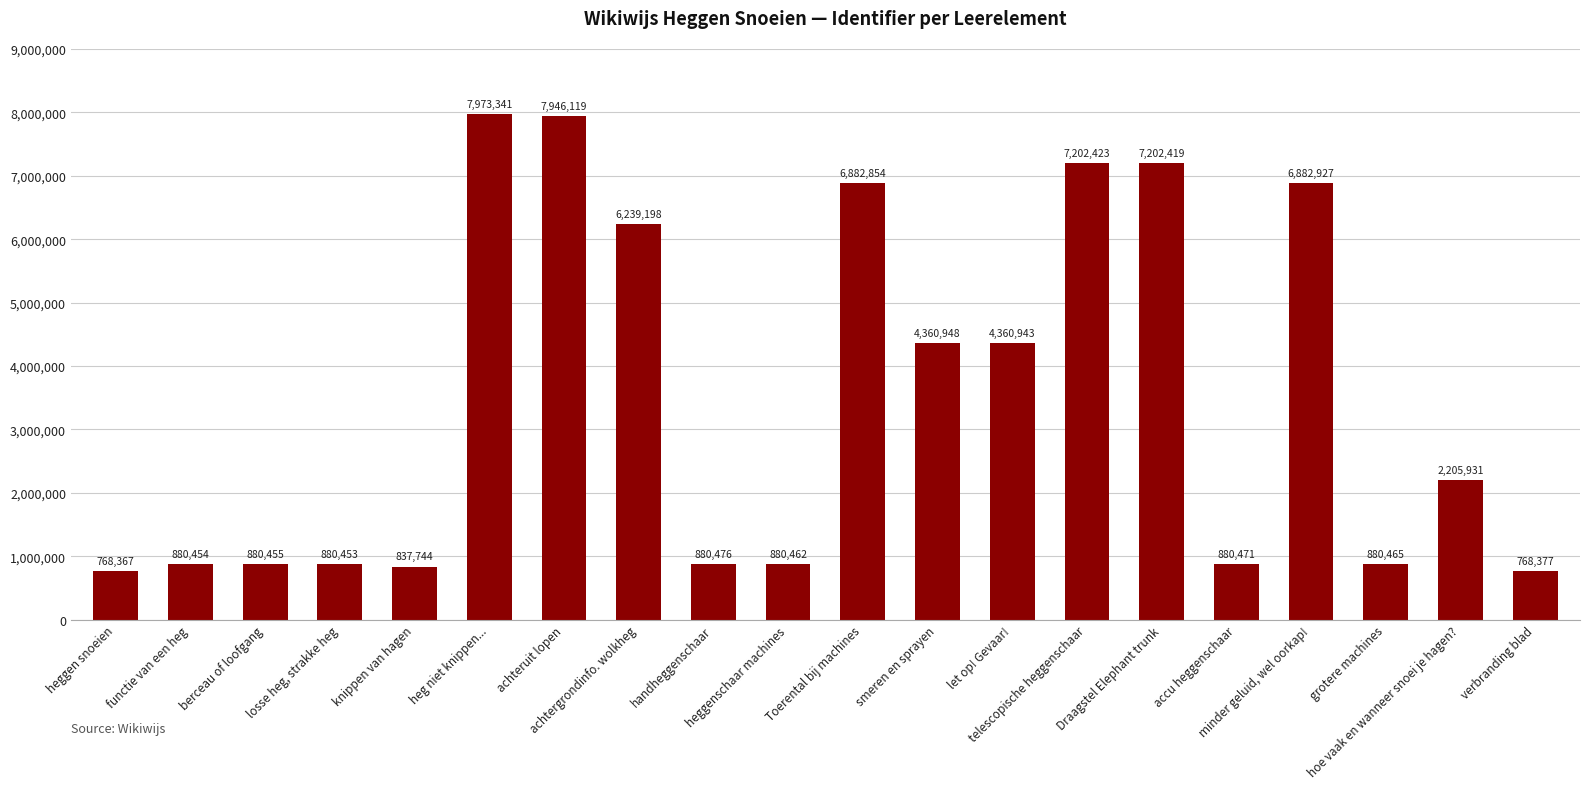

Is it true that the value at functie van een heg is 880454?

True